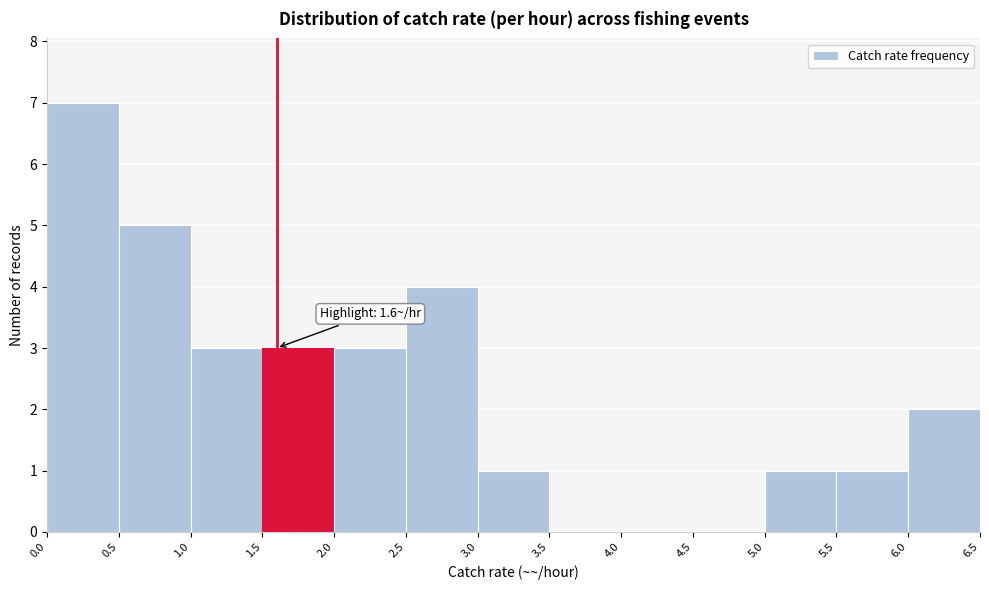

Over which range of the x-axis is the bar tallest?

0.0 to 0.5